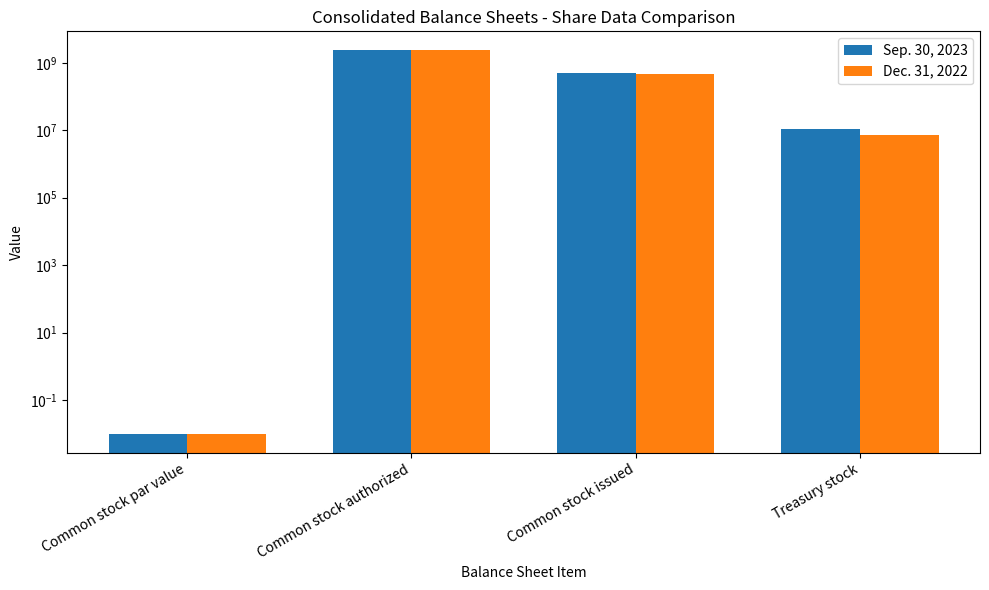

Reading left to right, transcribe all the data shown in this chart.

Sep. 30, 2023: 0.0	2350000000.0	494009851.0	11000033.0
Dec. 31, 2022: 0.0	2350000000.0	483639206.0	7325251.0